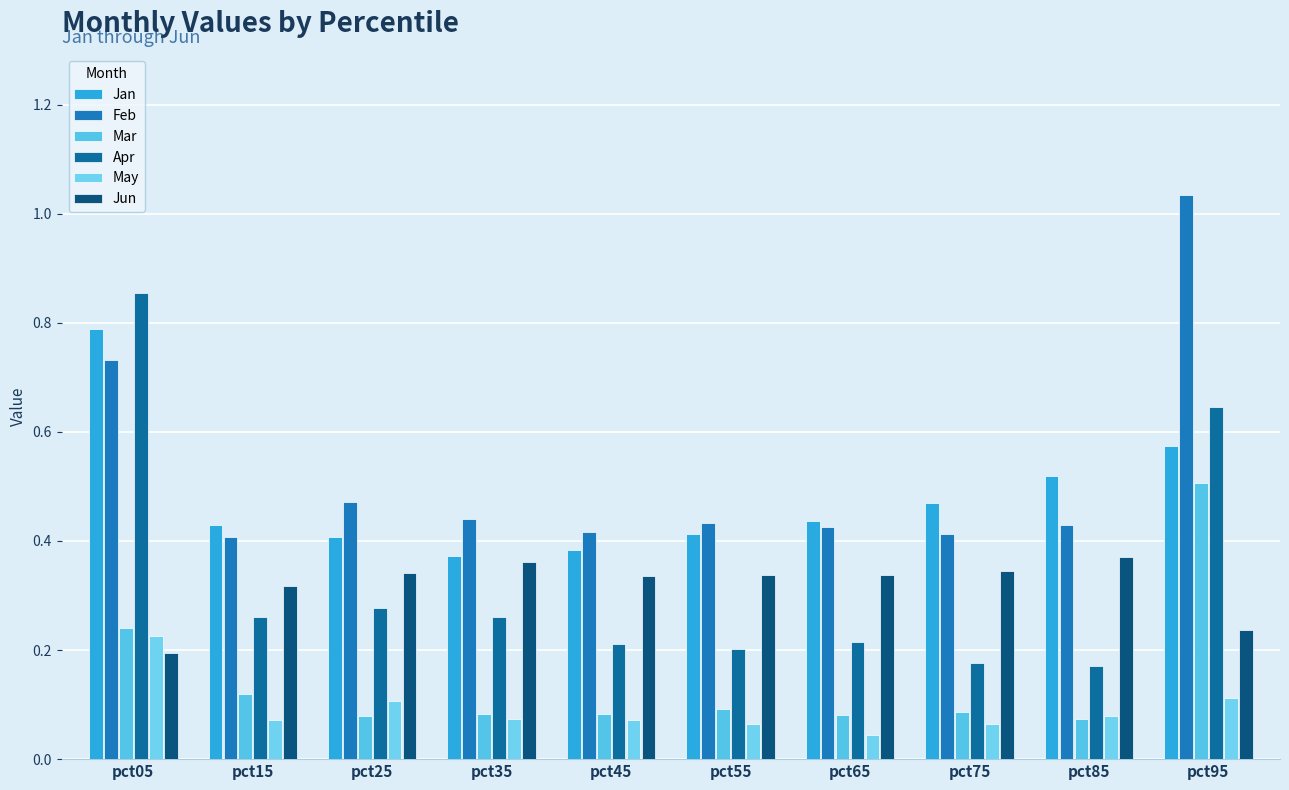

The Jan series shows 0.2 at pct35. True or false?

False